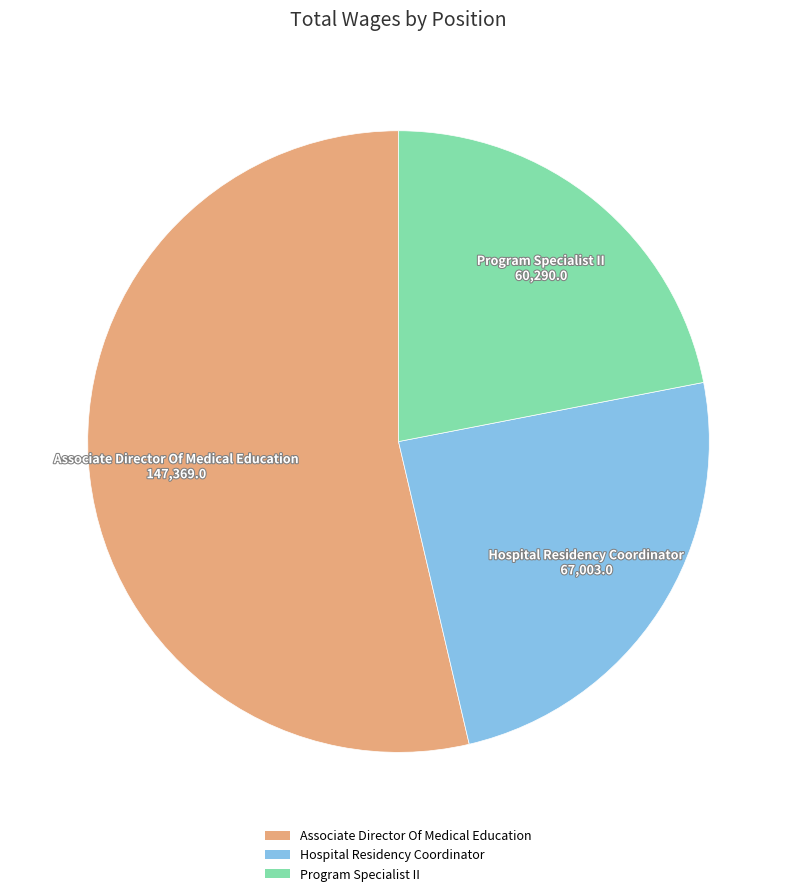

Do Hospital Residency Coordinator and Associate Director Of Medical Education together represent more than half of the pie?

Yes